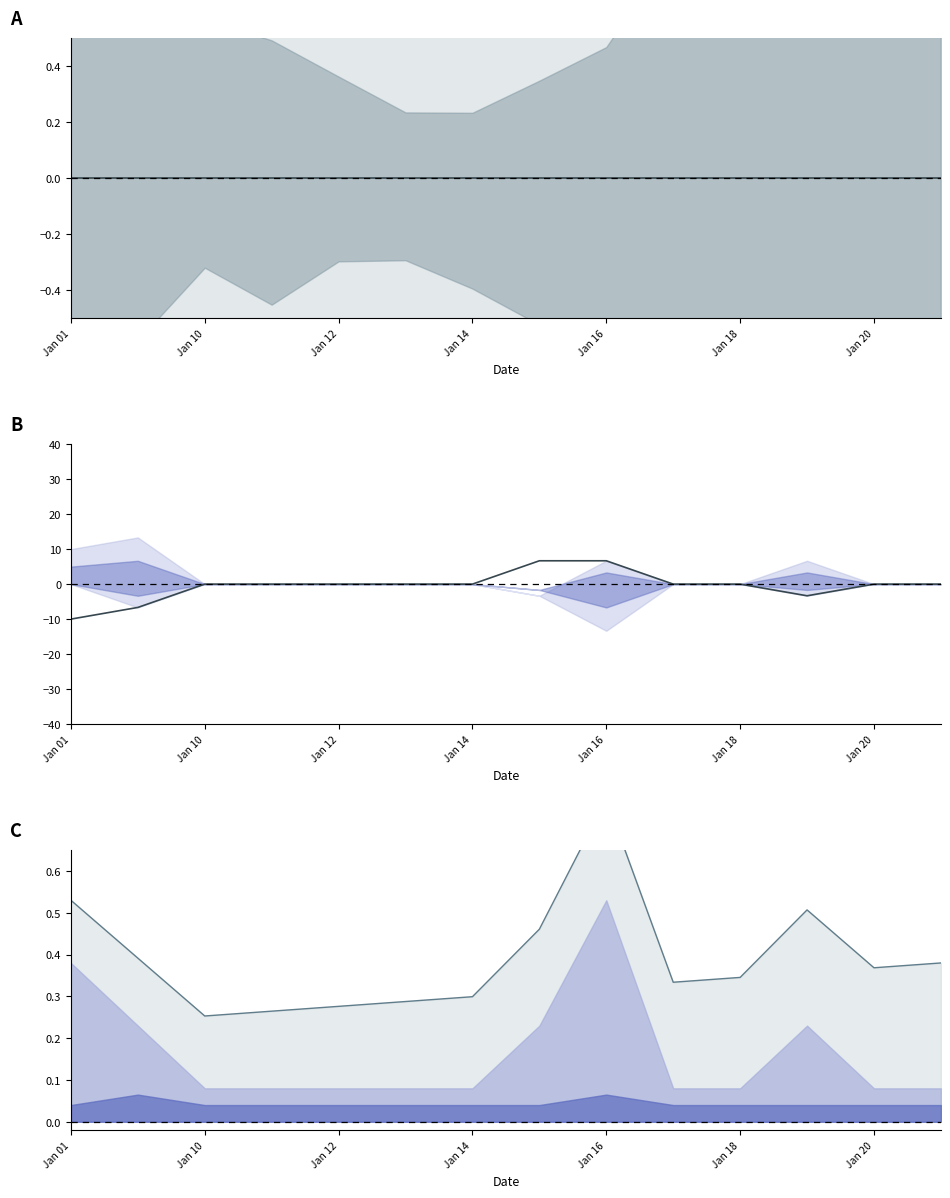

At how many categories does at least one series exceed -3?

14